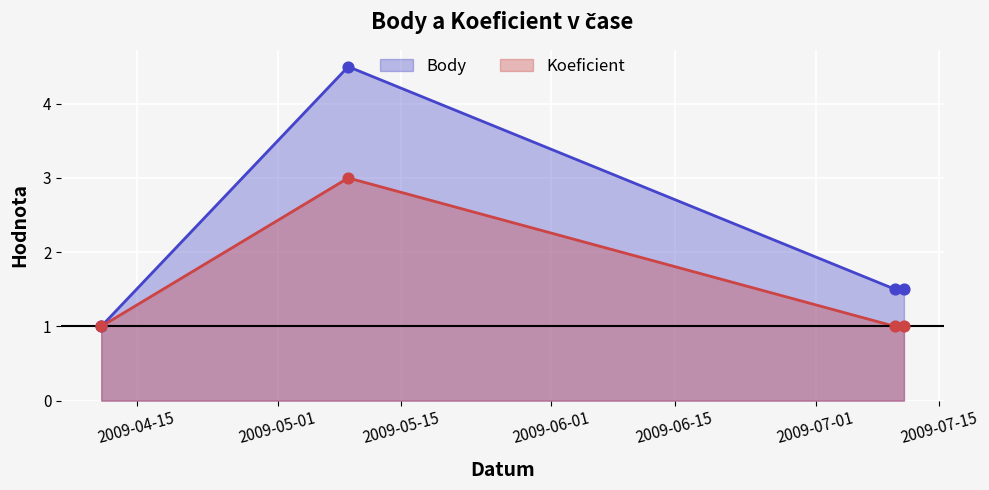

Which series has the widest spread of Y values?

Body